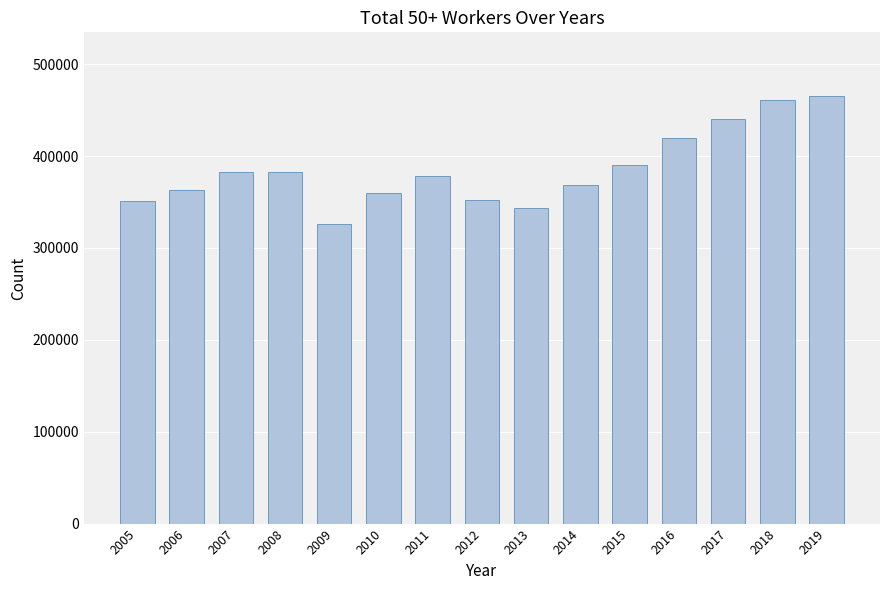

The value at 2015 is 390711. True or false?

True